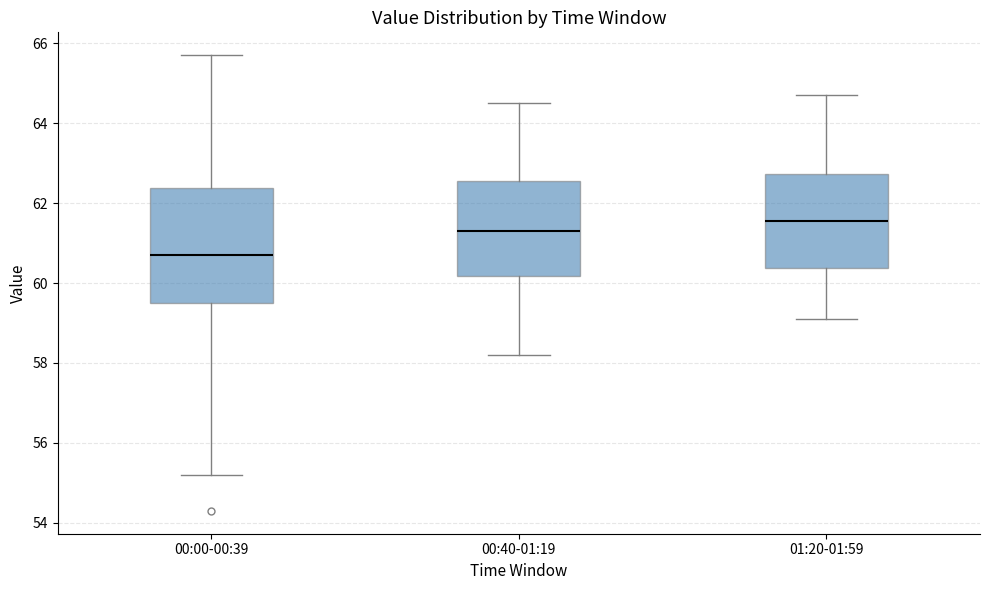

Reading left to right, read every box against the y-axis: the position of its median line, the range the box covers, and the ends of its whiskers. The values are not printed on the chart, so give them approximately, as read against the axis.

00:00-00:39: median 60.8, box 59.6 to 62.4, whiskers 55.2 to 65.8
00:40-01:19: median 61.4, box 60.2 to 62.6, whiskers 58.2 to 64.6
01:20-01:59: median 61.6, box 60.4 to 62.8, whiskers 59.2 to 64.8